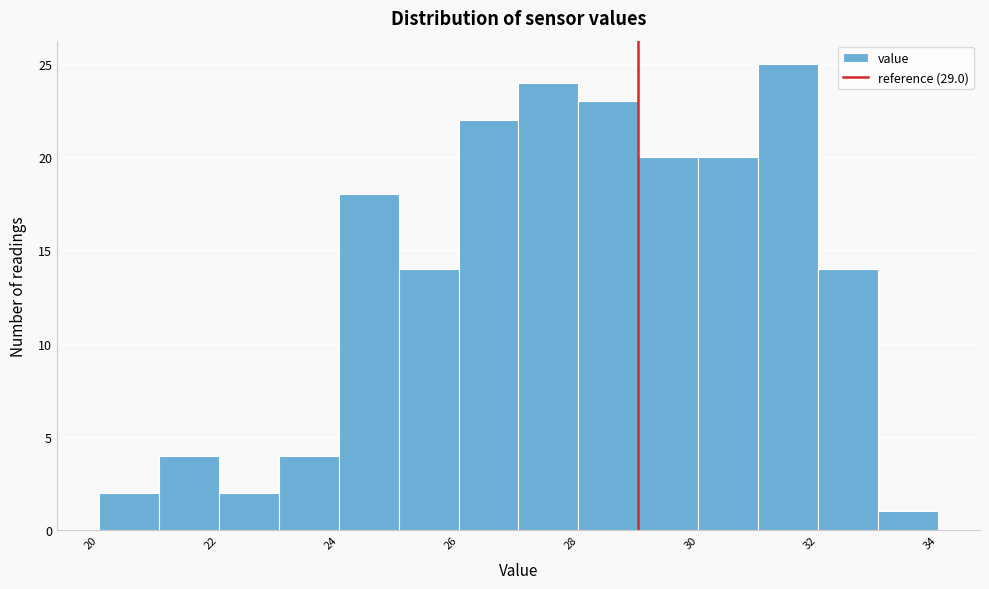

What is the height of the bar covering 25 to 26 on the x-axis? The values are not printed on the chart, so give them approximately, as read against the axis.

14